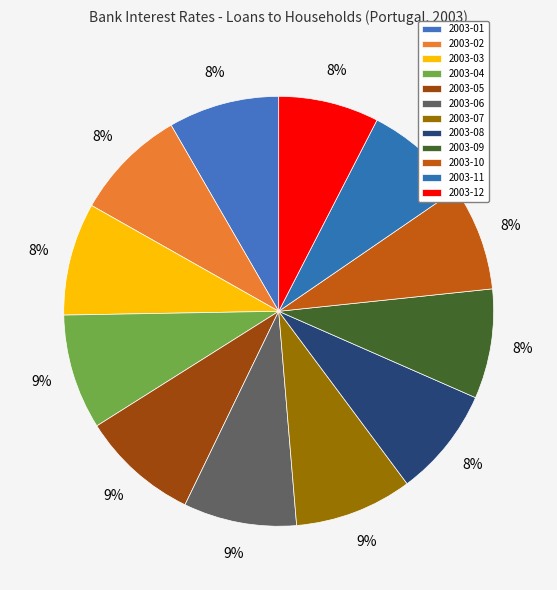

What is the total percentage of 2003-08 and 2003-10?

16.1%